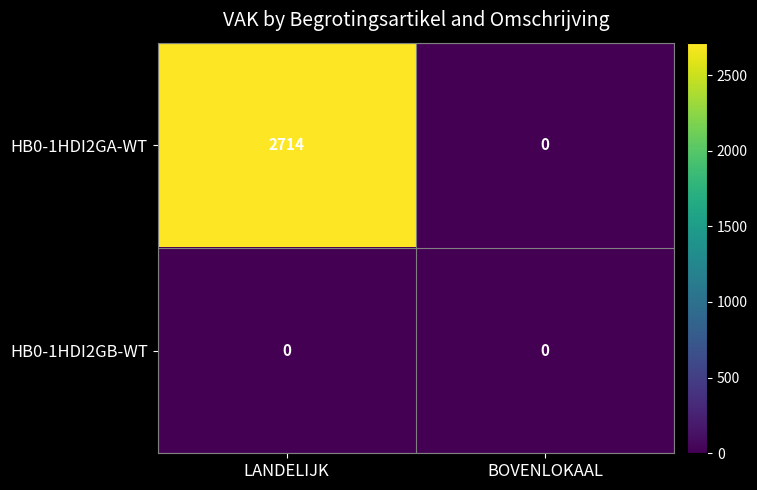

Rank the series by their maximum value, from lowest to highest.

HB0-1HDI2GB-WT, HB0-1HDI2GA-WT